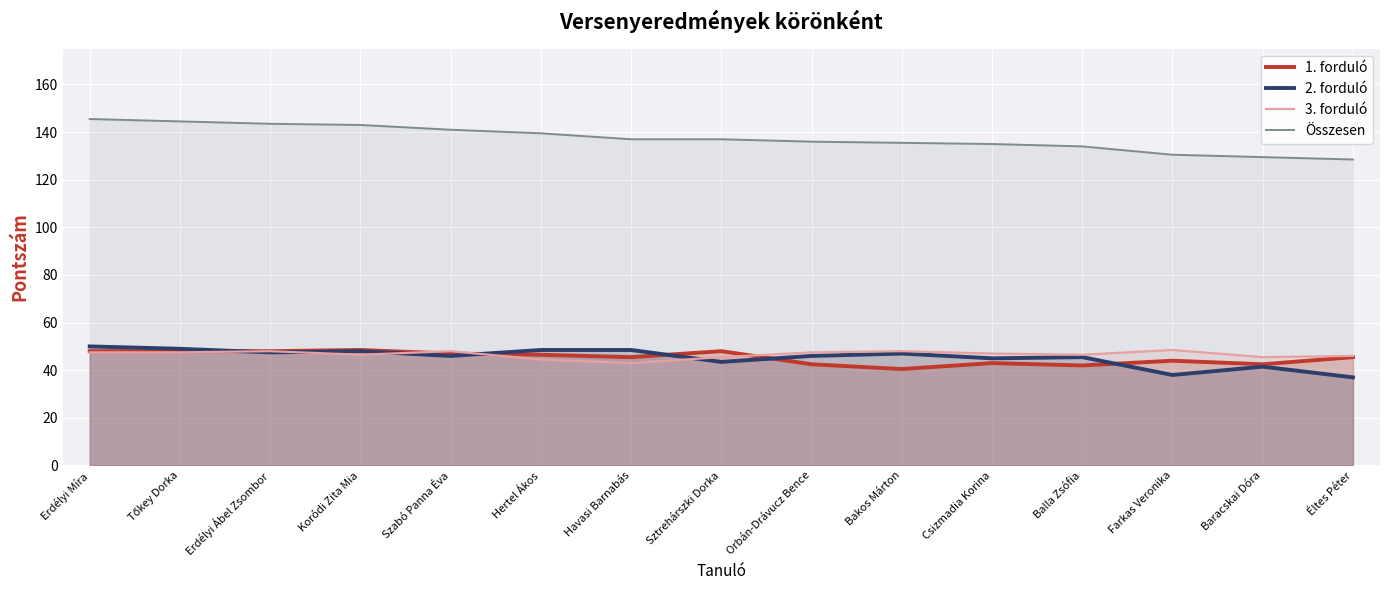

How many interior local peaks does the 3. forduló series have?

4